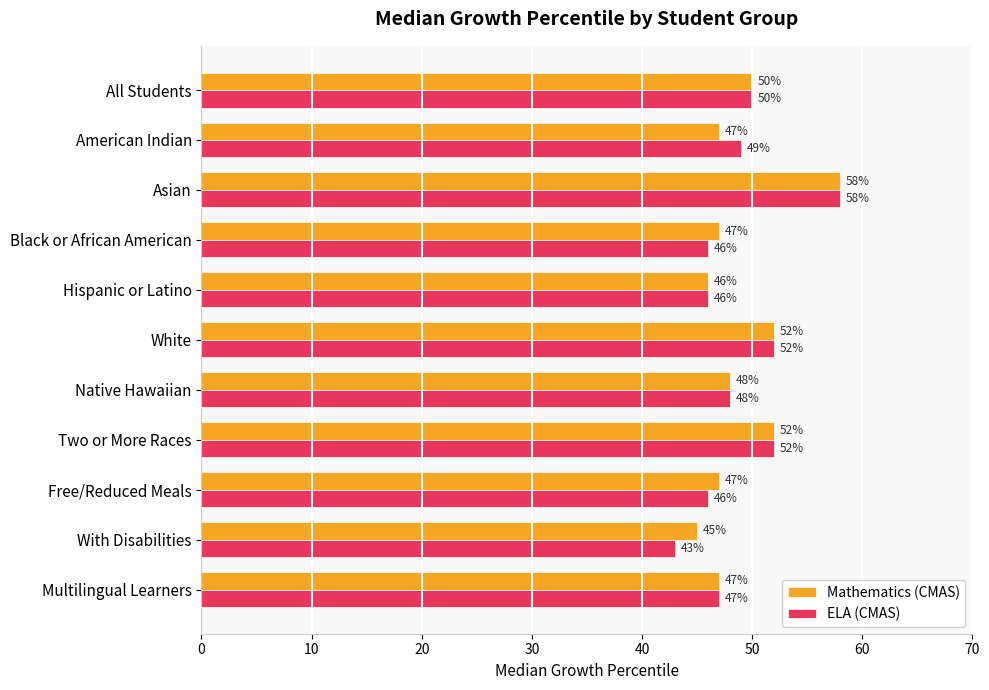

What is the greatest value displayed?

58